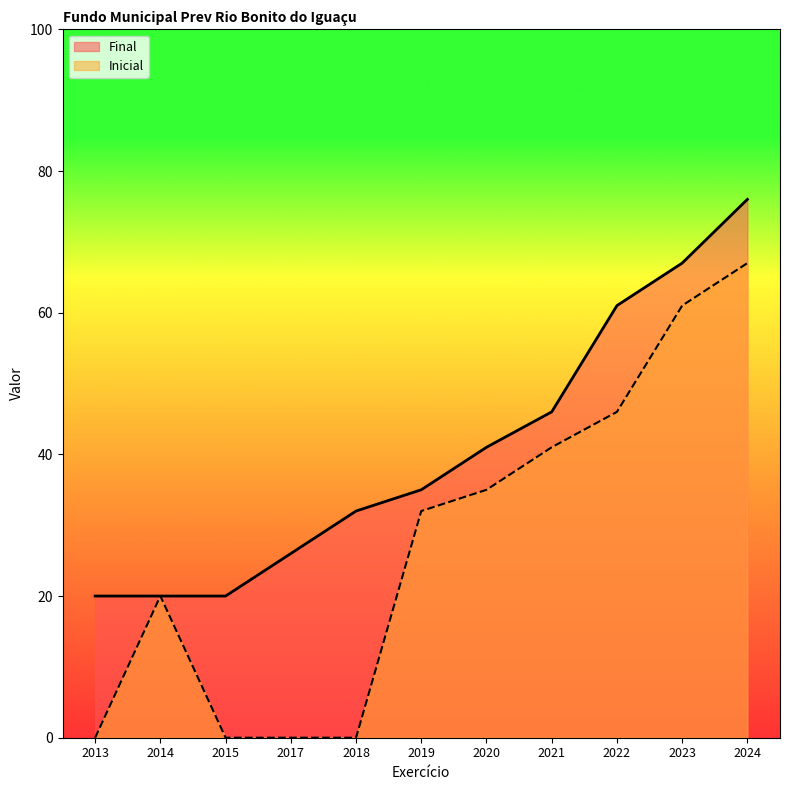

True or false: Inicial and Final cross at least once.

False